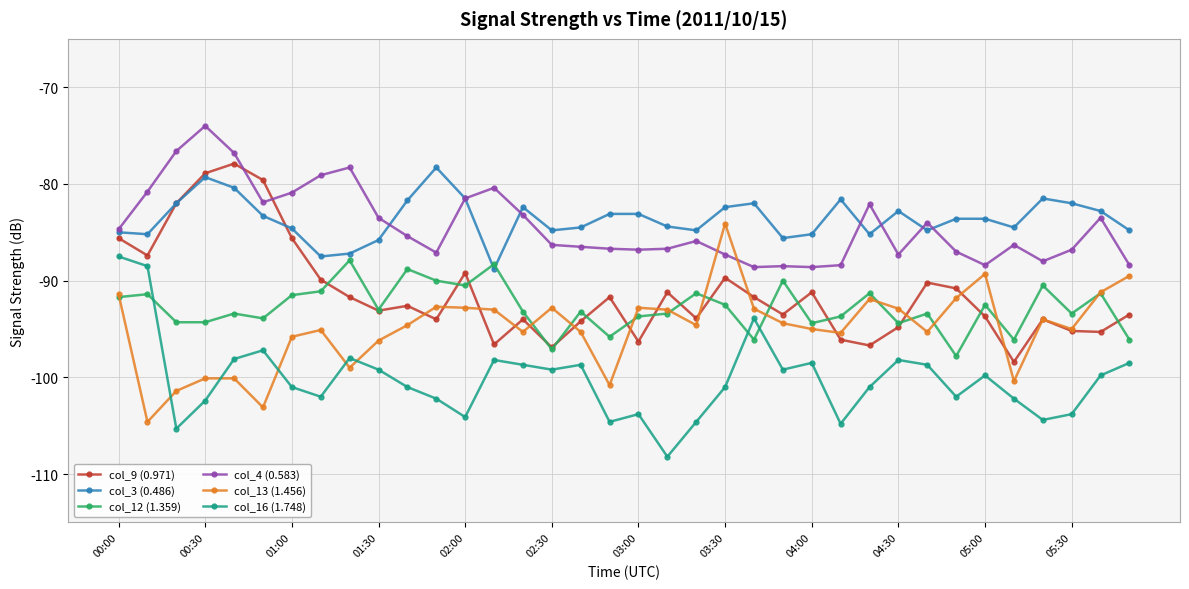

What are all the series names shown in the legend?

col_9 (0.971), col_3 (0.486), col_12 (1.359), col_4 (0.583), col_13 (1.456), col_16 (1.748)